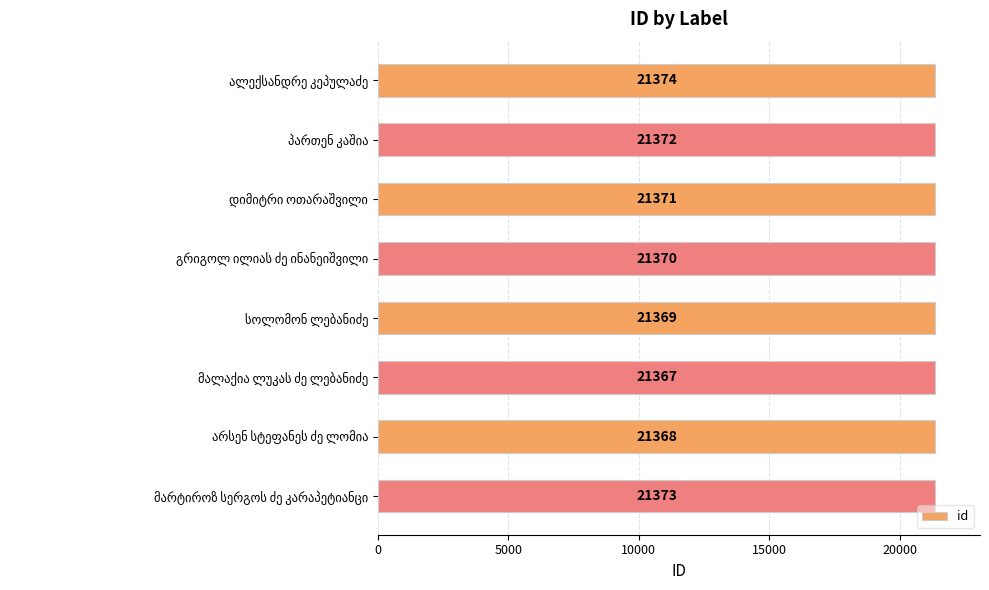

What is the maximum value shown in the chart?

21374